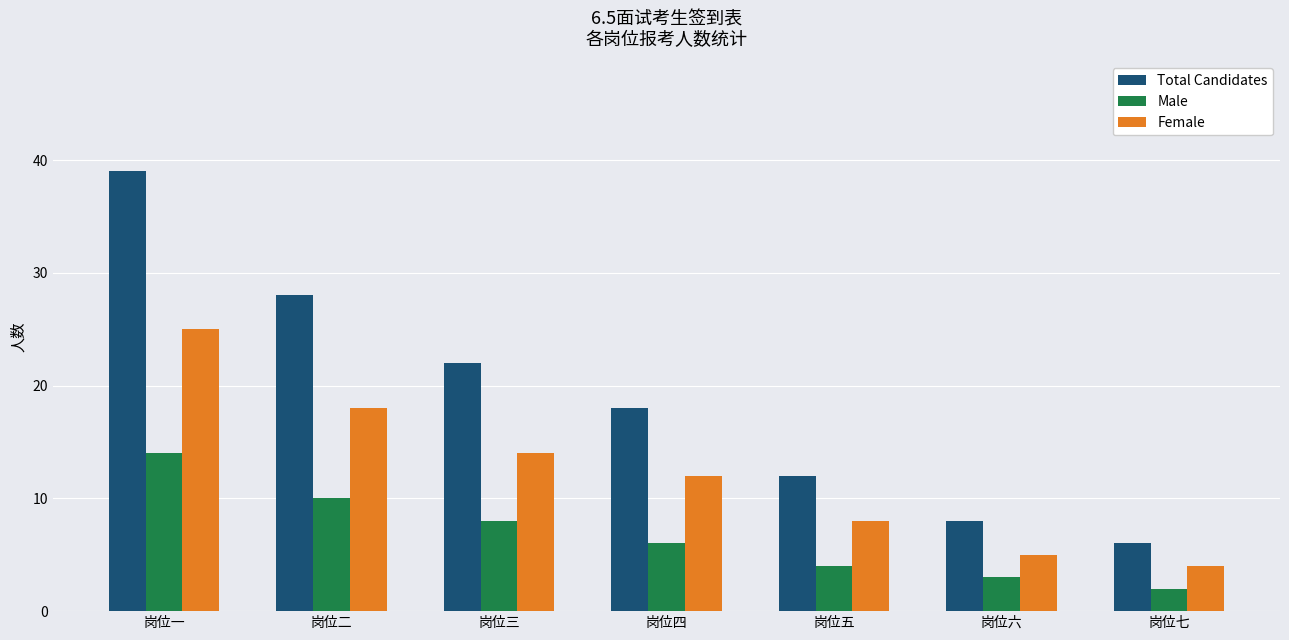

At 岗位三, list the series in order from smallest to largest.

Male, Female, Total Candidates